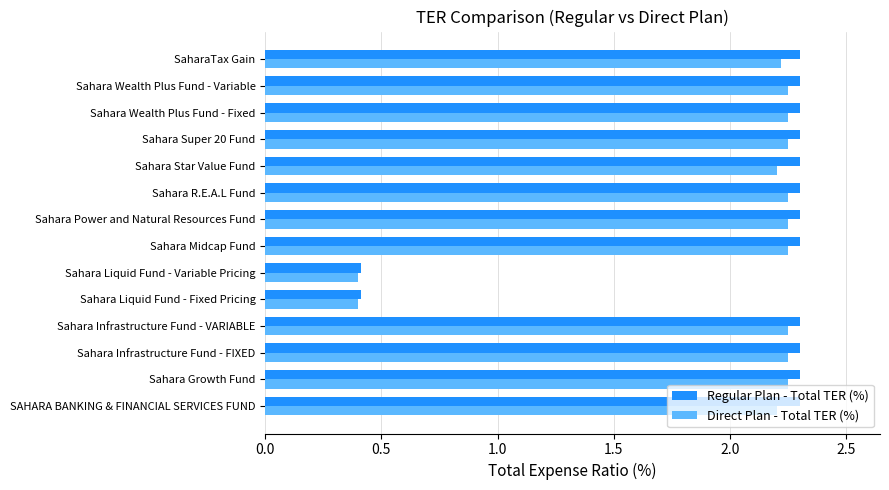

How many values in the Direct Plan - Total TER (%) series exceed 2?

12